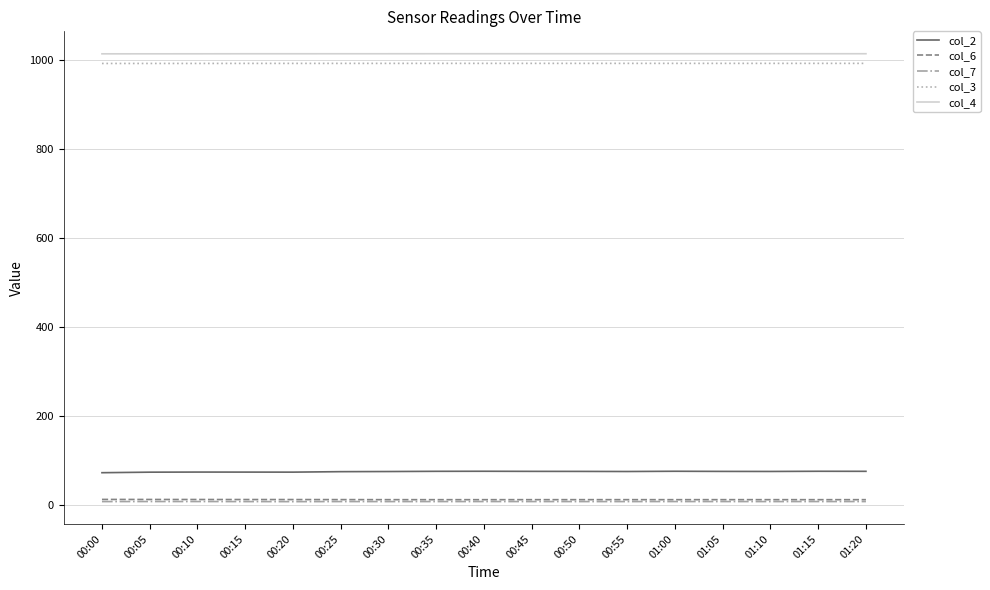

What is the minimum value for col_3?

993.2